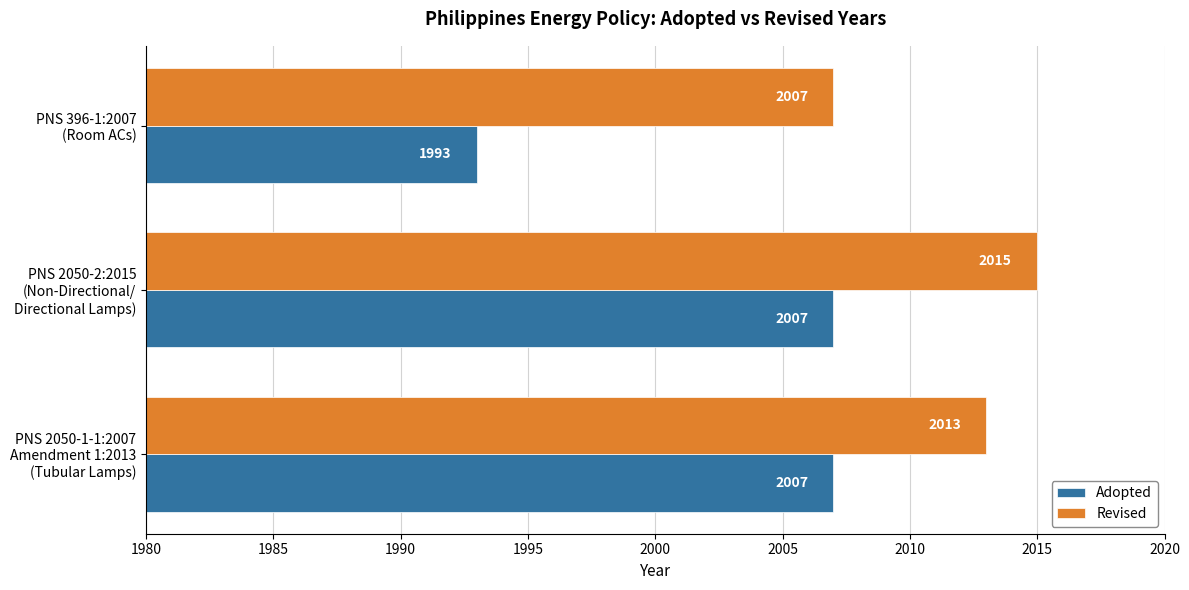

Count the Revised values in the range 2007 to 2015.

3